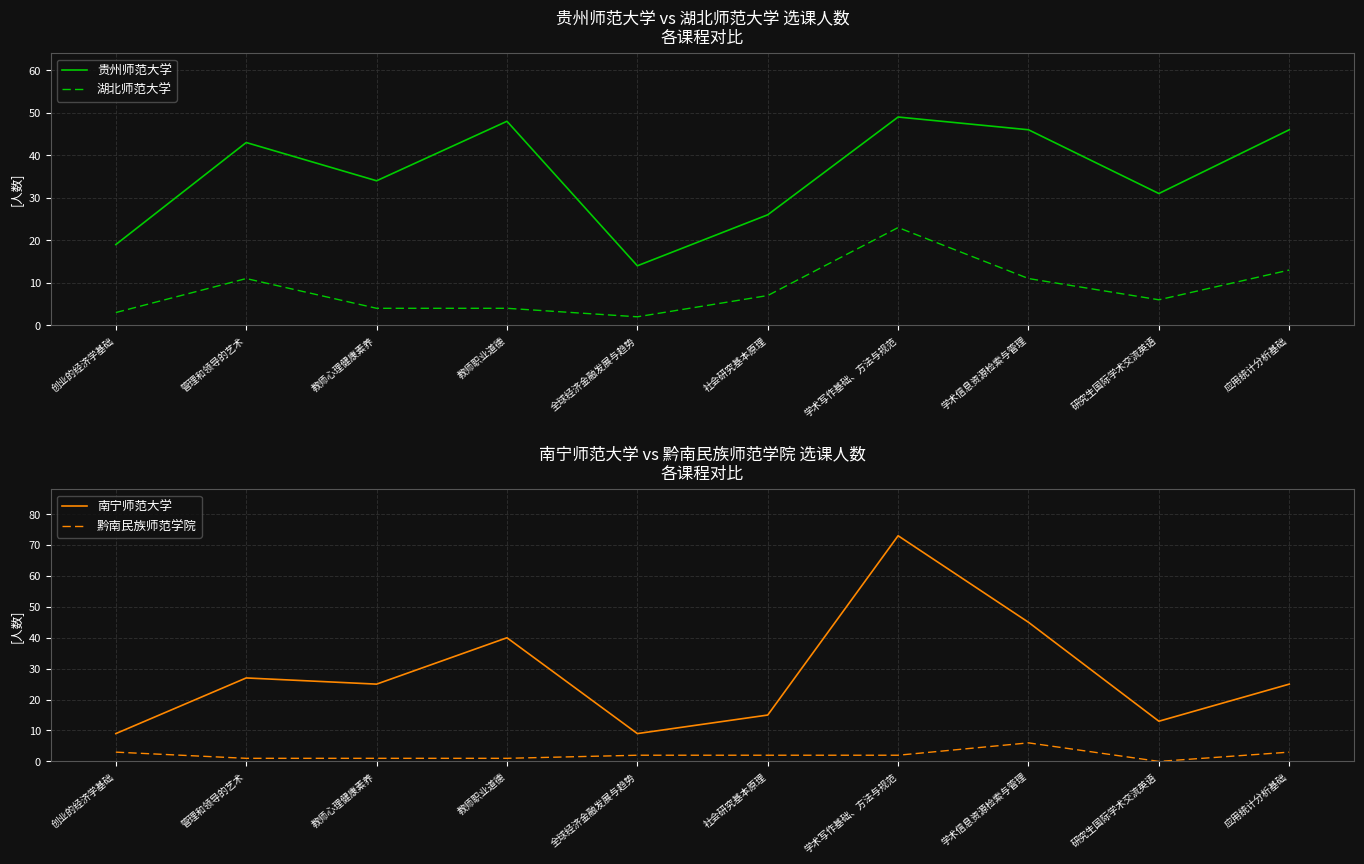

Rank the series by their maximum value, from highest to lowest.

南宁师范大学, 贵州师范大学, 湖北师范大学, 黔南民族师范学院